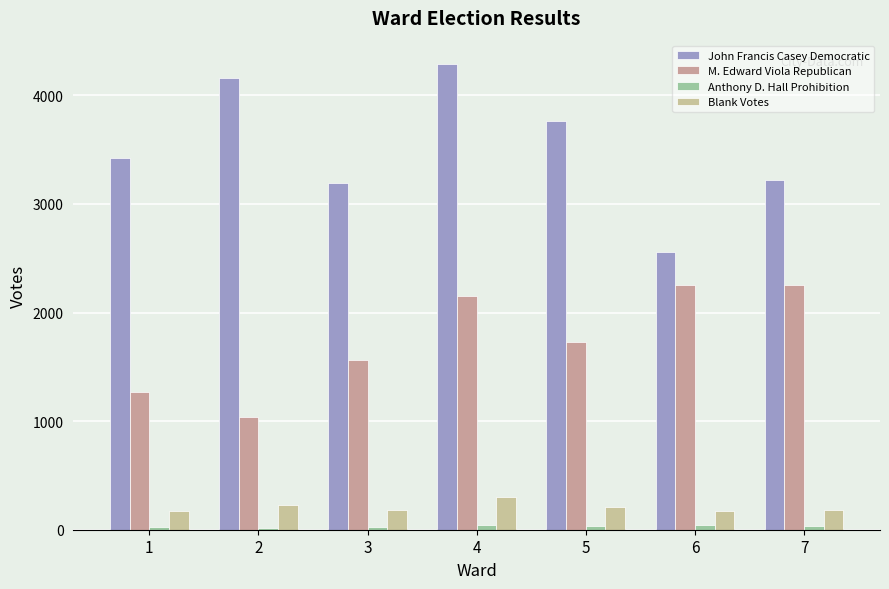

Is it true that John Francis Casey Democratic equals 1171 at 4?

False